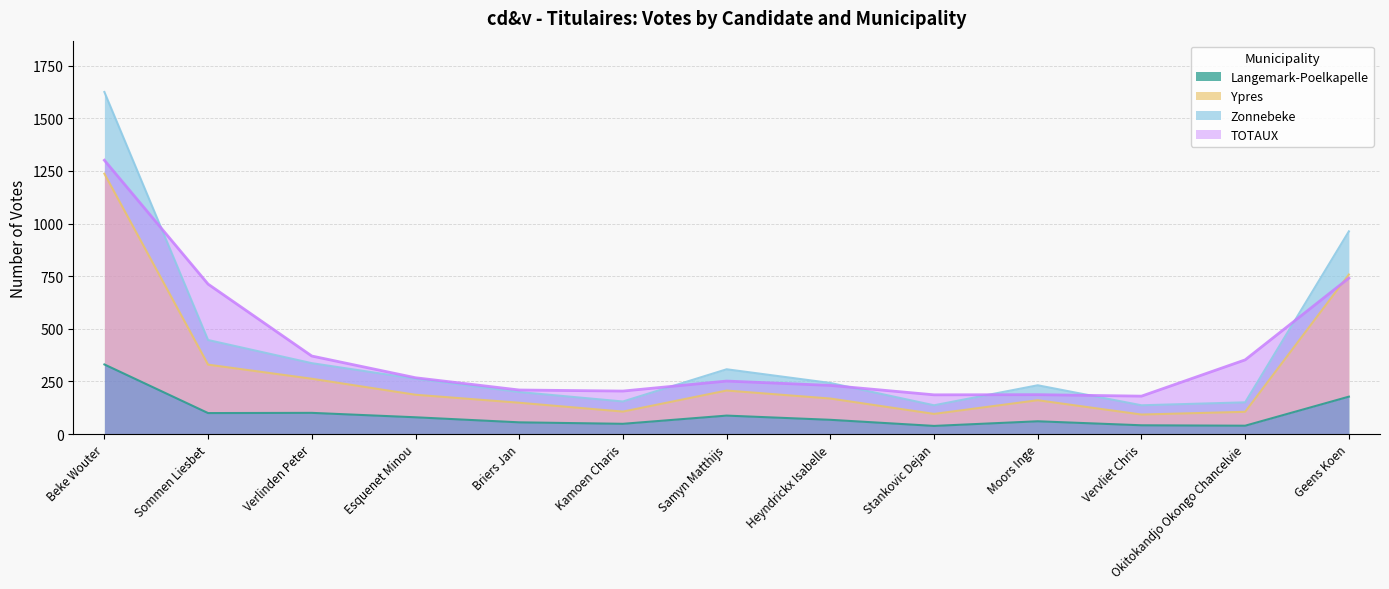

True or false: Zonnebeke and Langemark-Poelkapelle intersect in this chart.

False